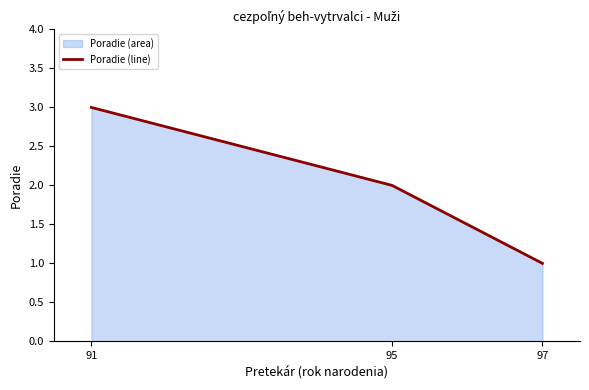

What is the total value across all series at Orolín Pavol (95)?

4